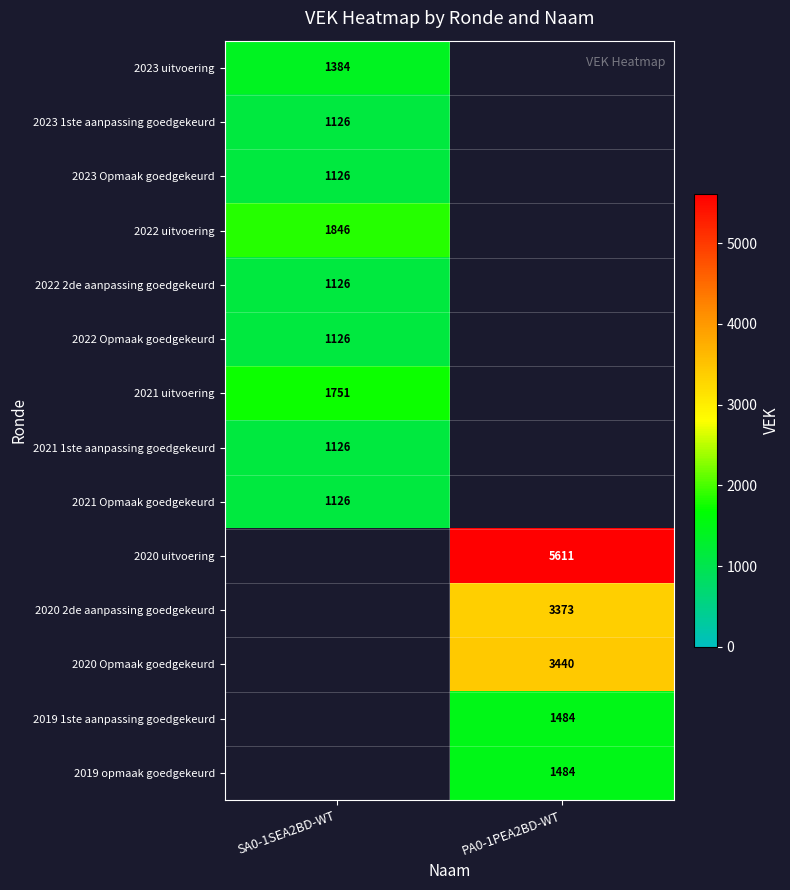

True or false: 2022 2de aanpassing goedgekeurd has a value of 677 at SA0-1SEA2BD-WT.

False